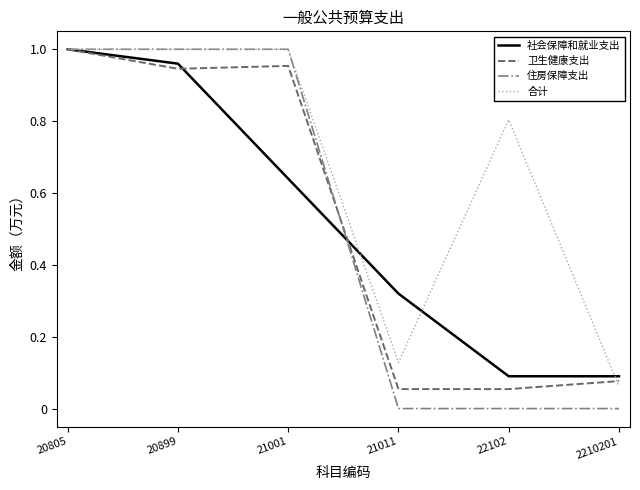

The value of 合计 at 20899 is 1.0. True or false?

True